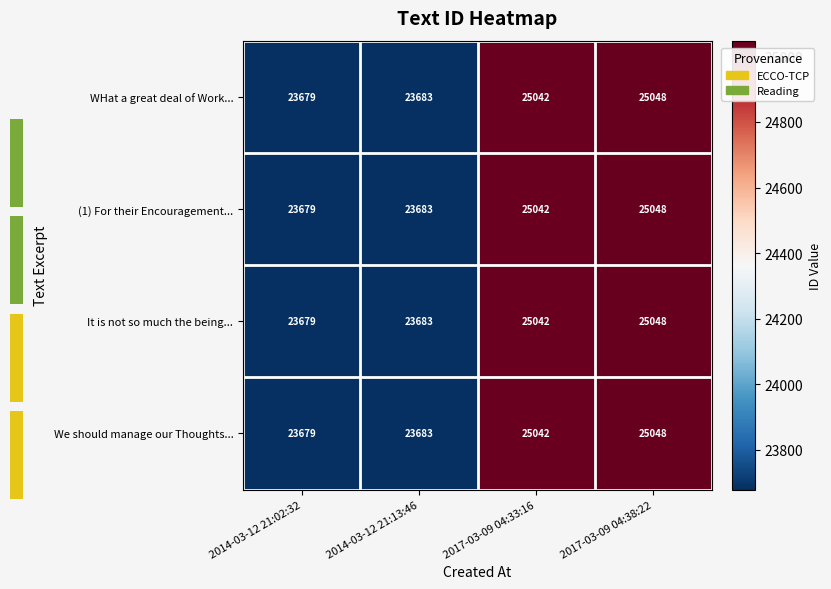

Rank the series at 2017-03-09 04:38:22 from highest to lowest value.

WHat a great deal of Work..., (1) For their Encouragement..., It is not so much the being..., We should manage our Thoughts...